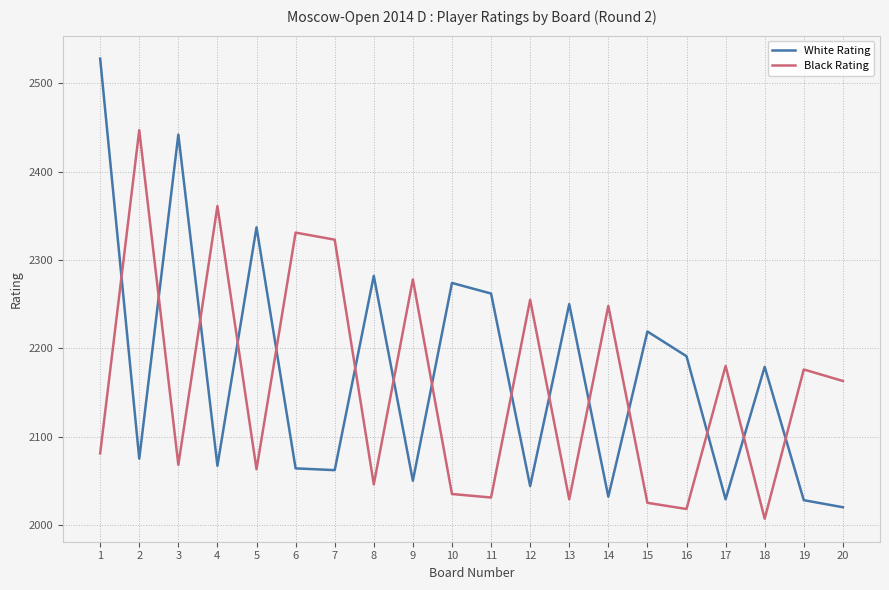

The value of White Rating at 16 is 2996. True or false?

False